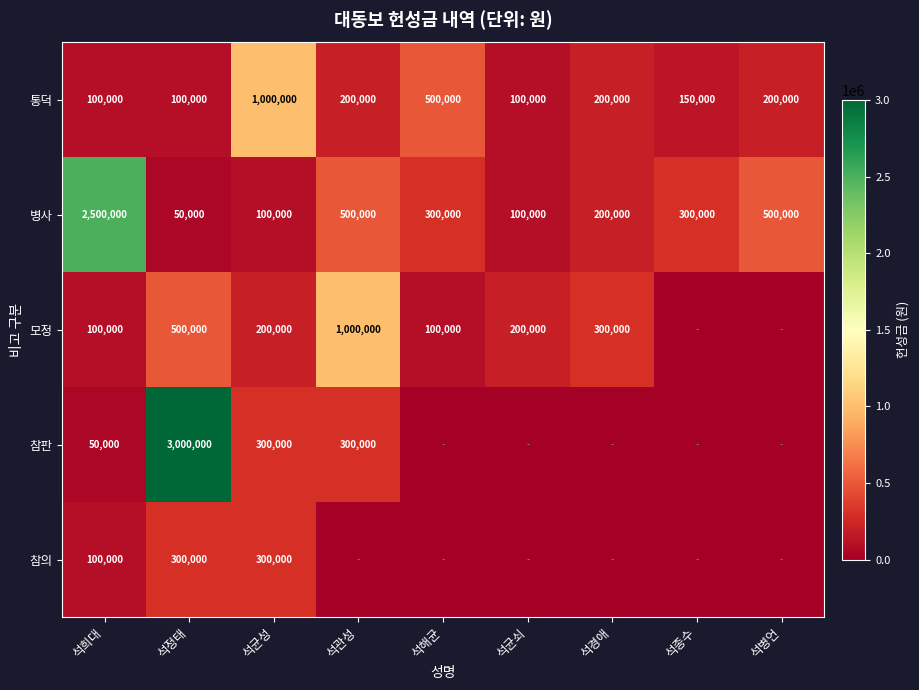

What value does the 병사 series have at 석해균, to the nearest 50?

300000